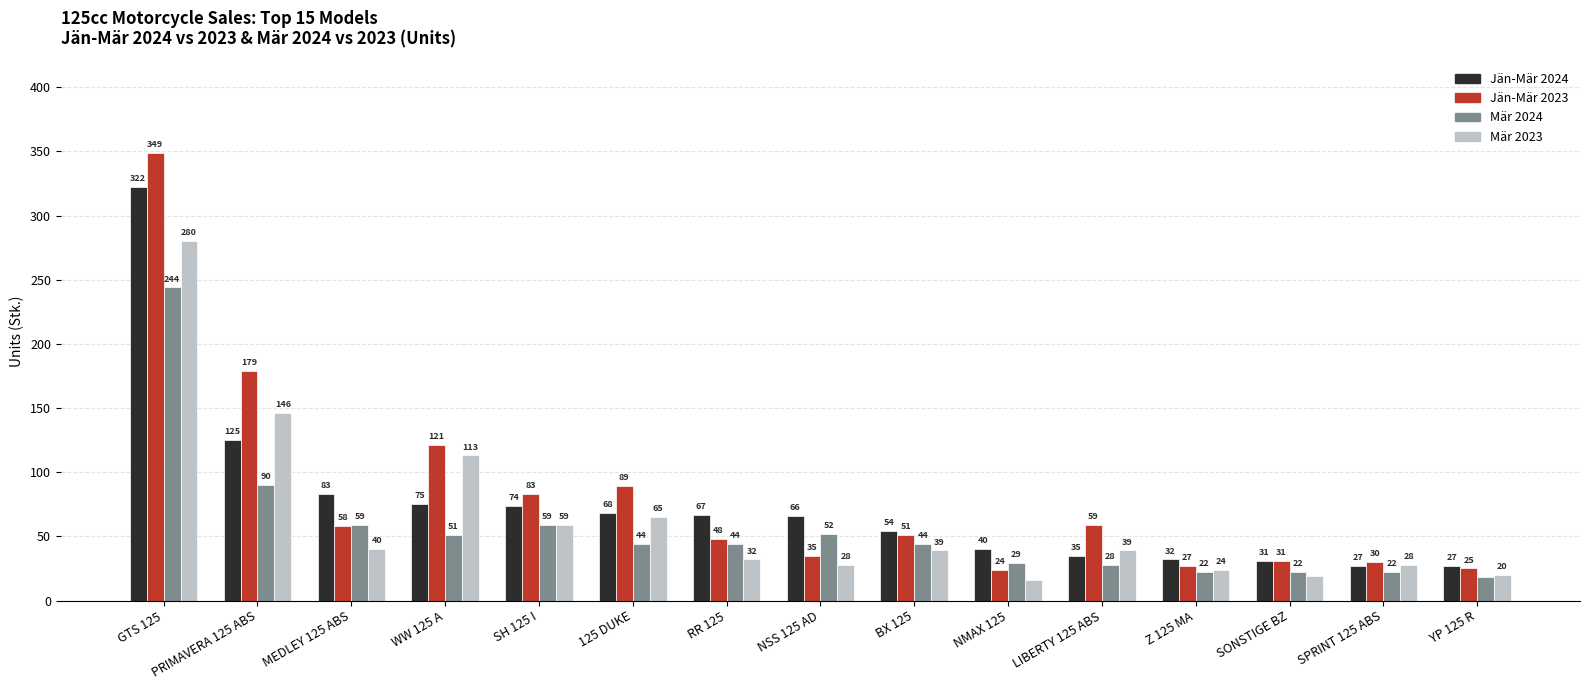

What is the sum of all Jän-Mär 2023 values?

1209